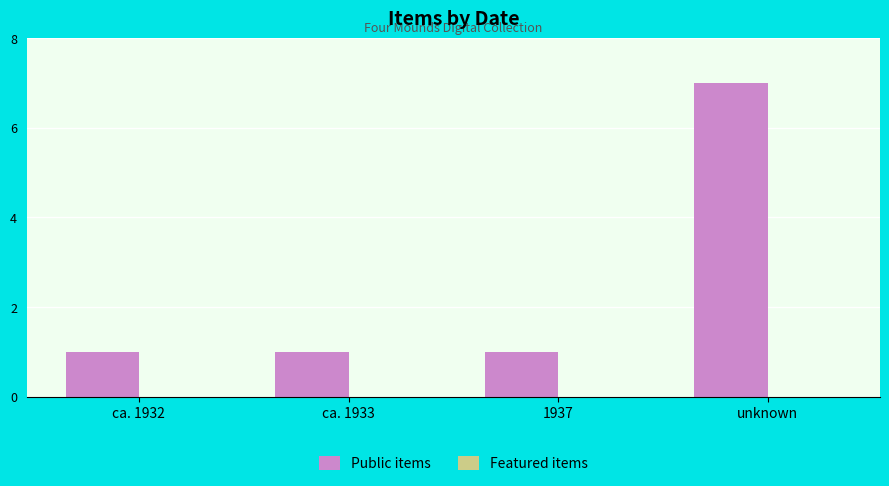

At which category does the chart reach its peak across all series?

unknown